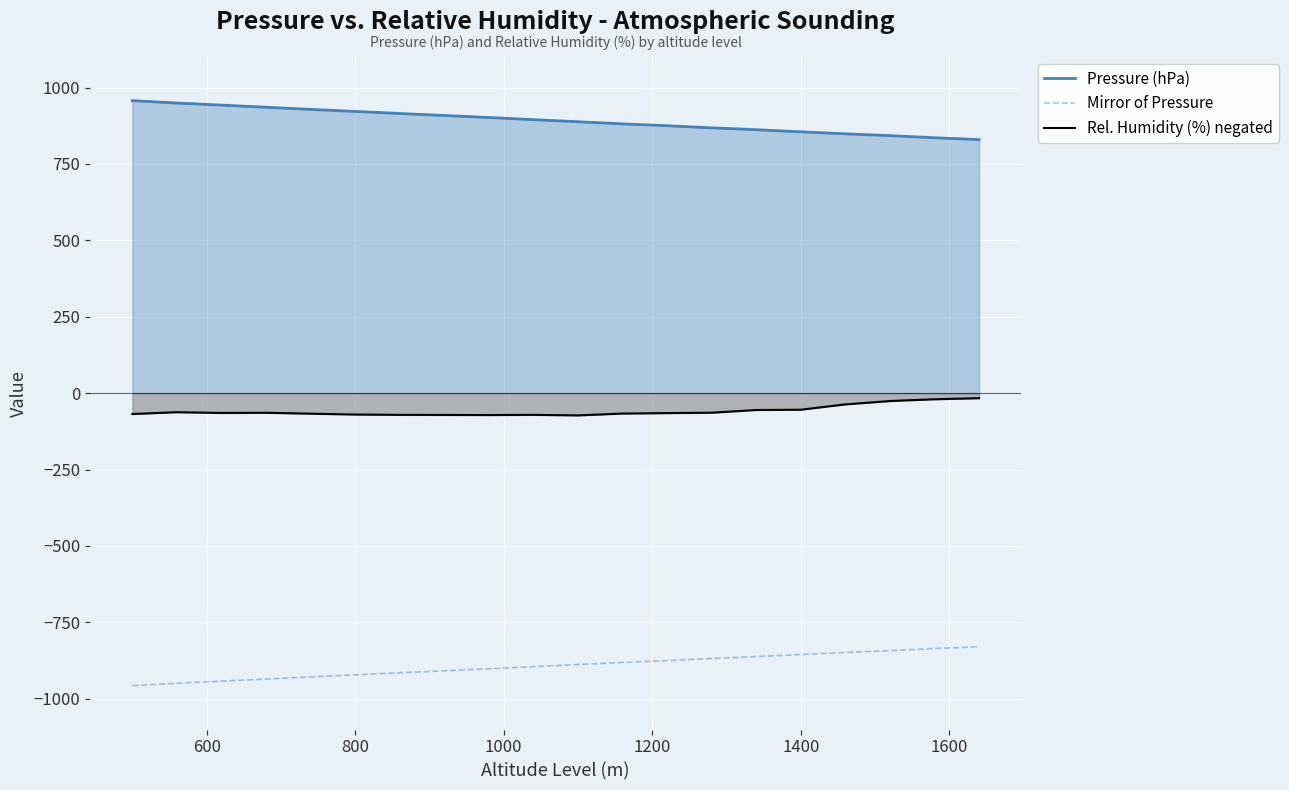

What is the spread (max minus min) of values at 1400?

1710.2